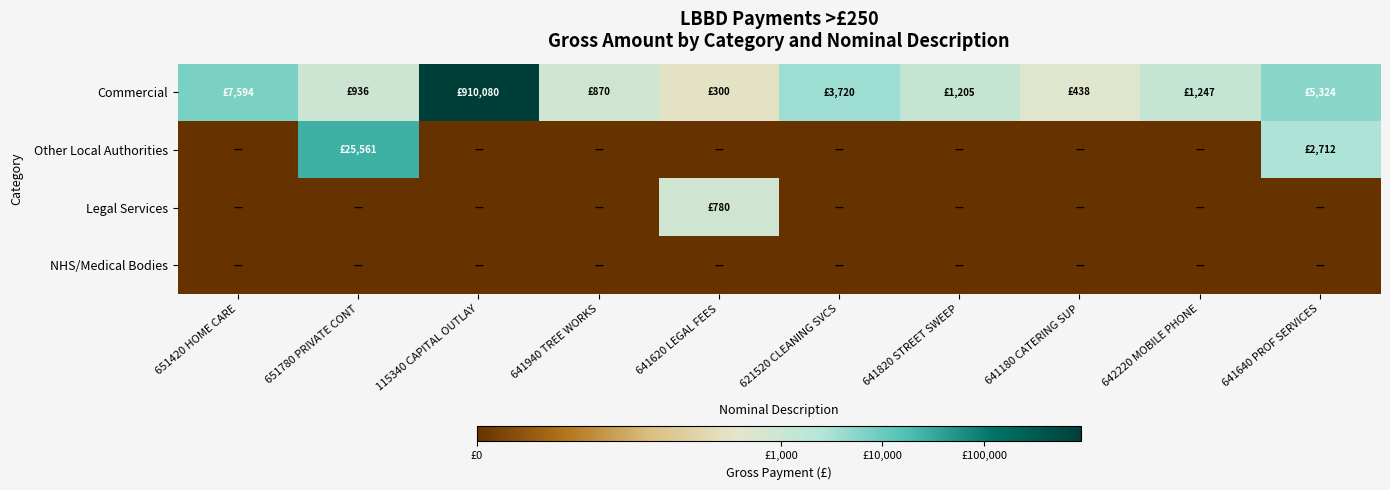

What is the spread (max minus min) of values at 641640 PROF SERVICES?

8.6